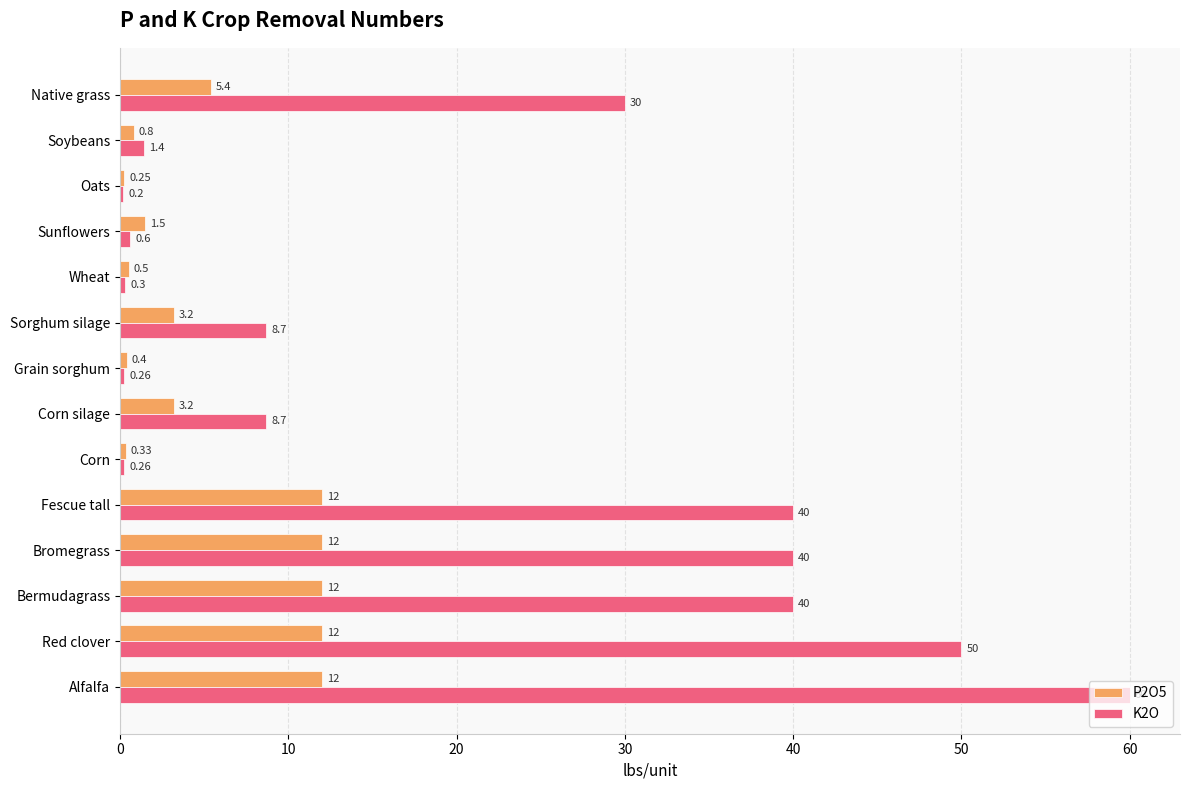

How many data points in P2O5 are above 3?

8